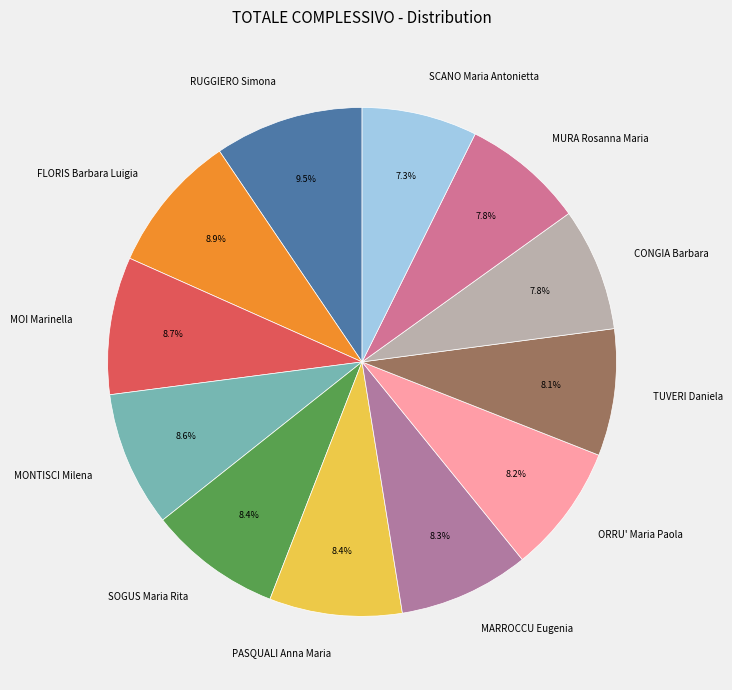

Count the number of slices in the pie.

12